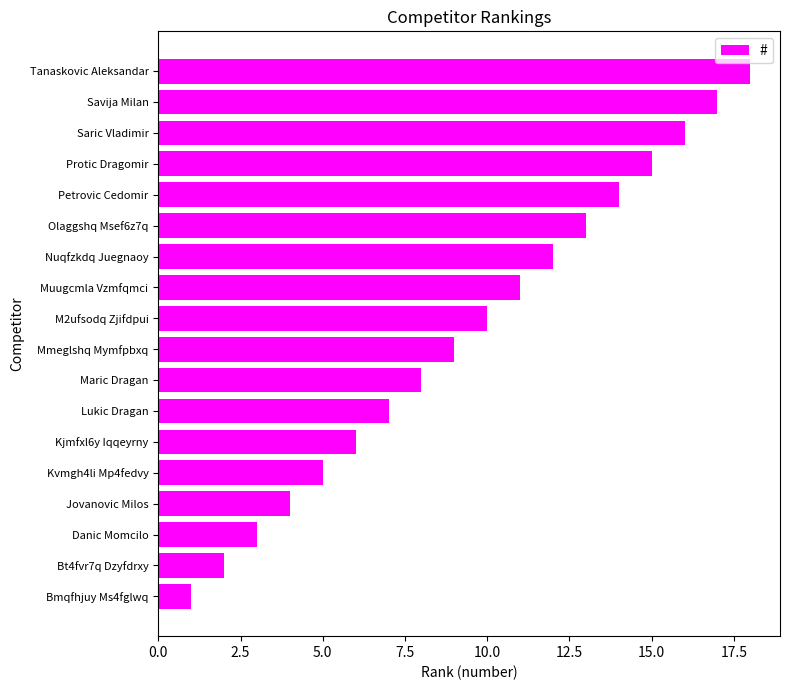

True or false: the data shows 4 at Bt4fvr7q Dzyfdrxy.

False